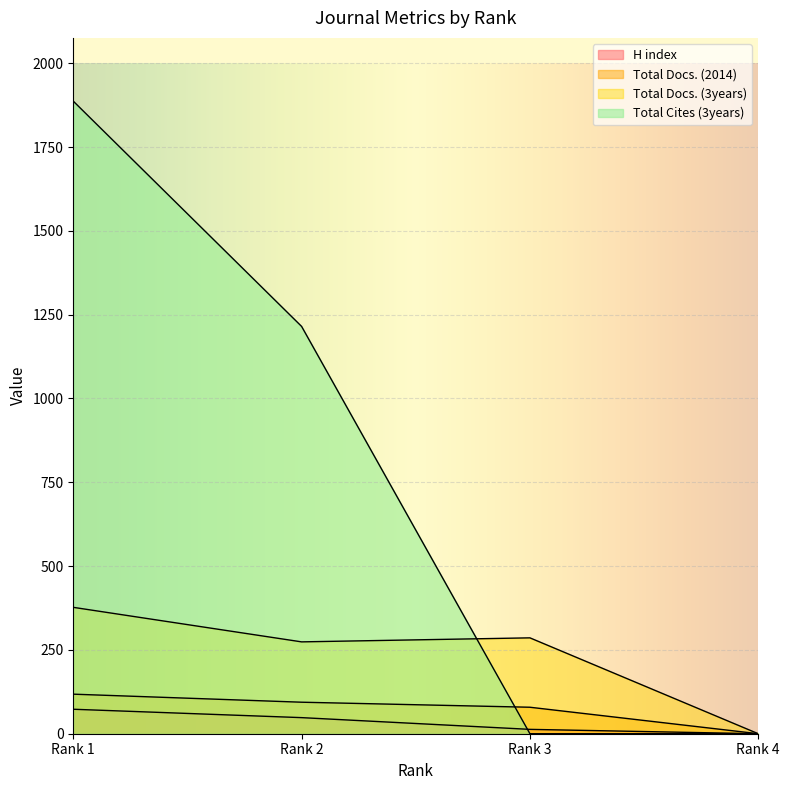

What is the difference between the maximum and minimum values in the Total Docs. (2014) series?

118